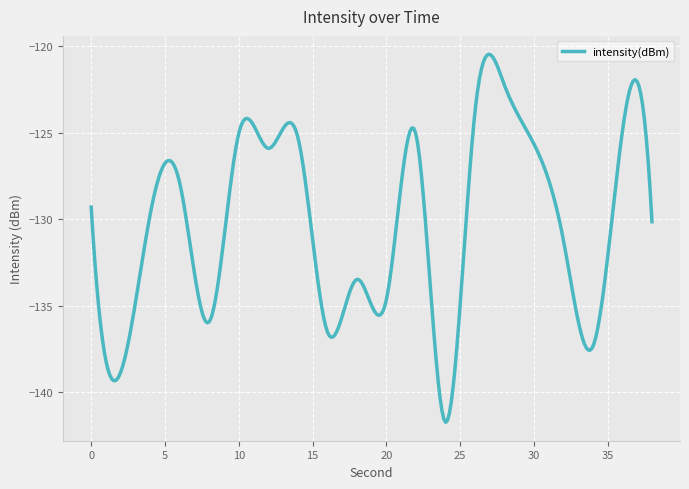

What is the greatest value displayed?

-120.5